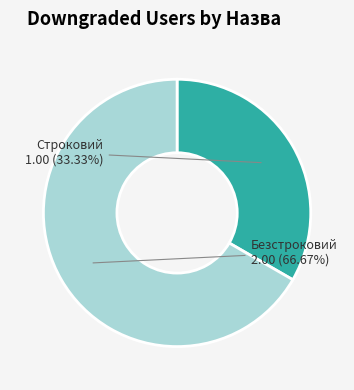

True or false: Безстроковий accounts for 67% of the total.

True